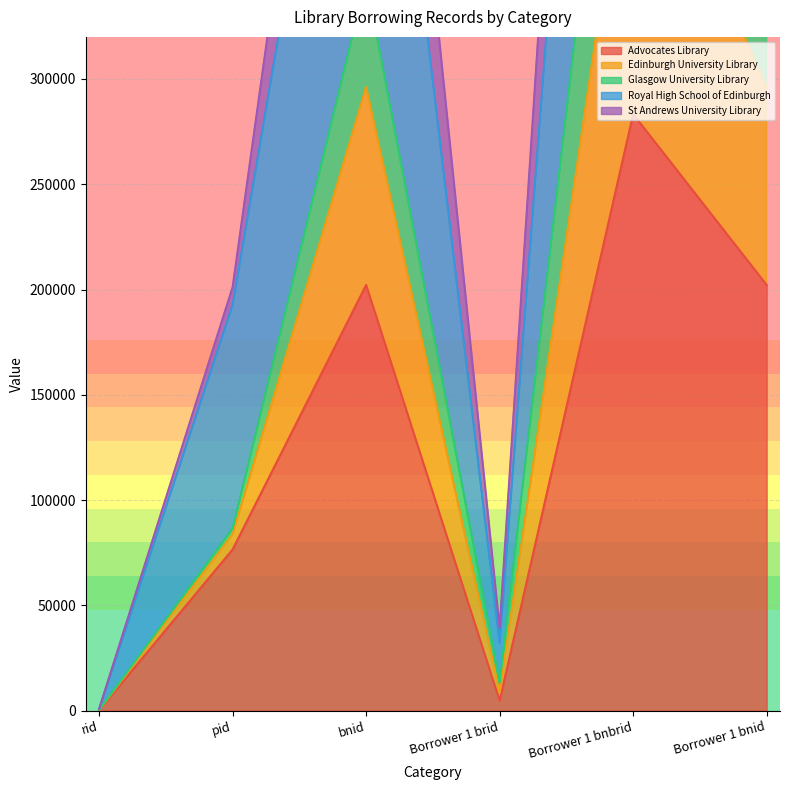

True or false: Edinburgh University Library has more than 1 interior local peaks.

True